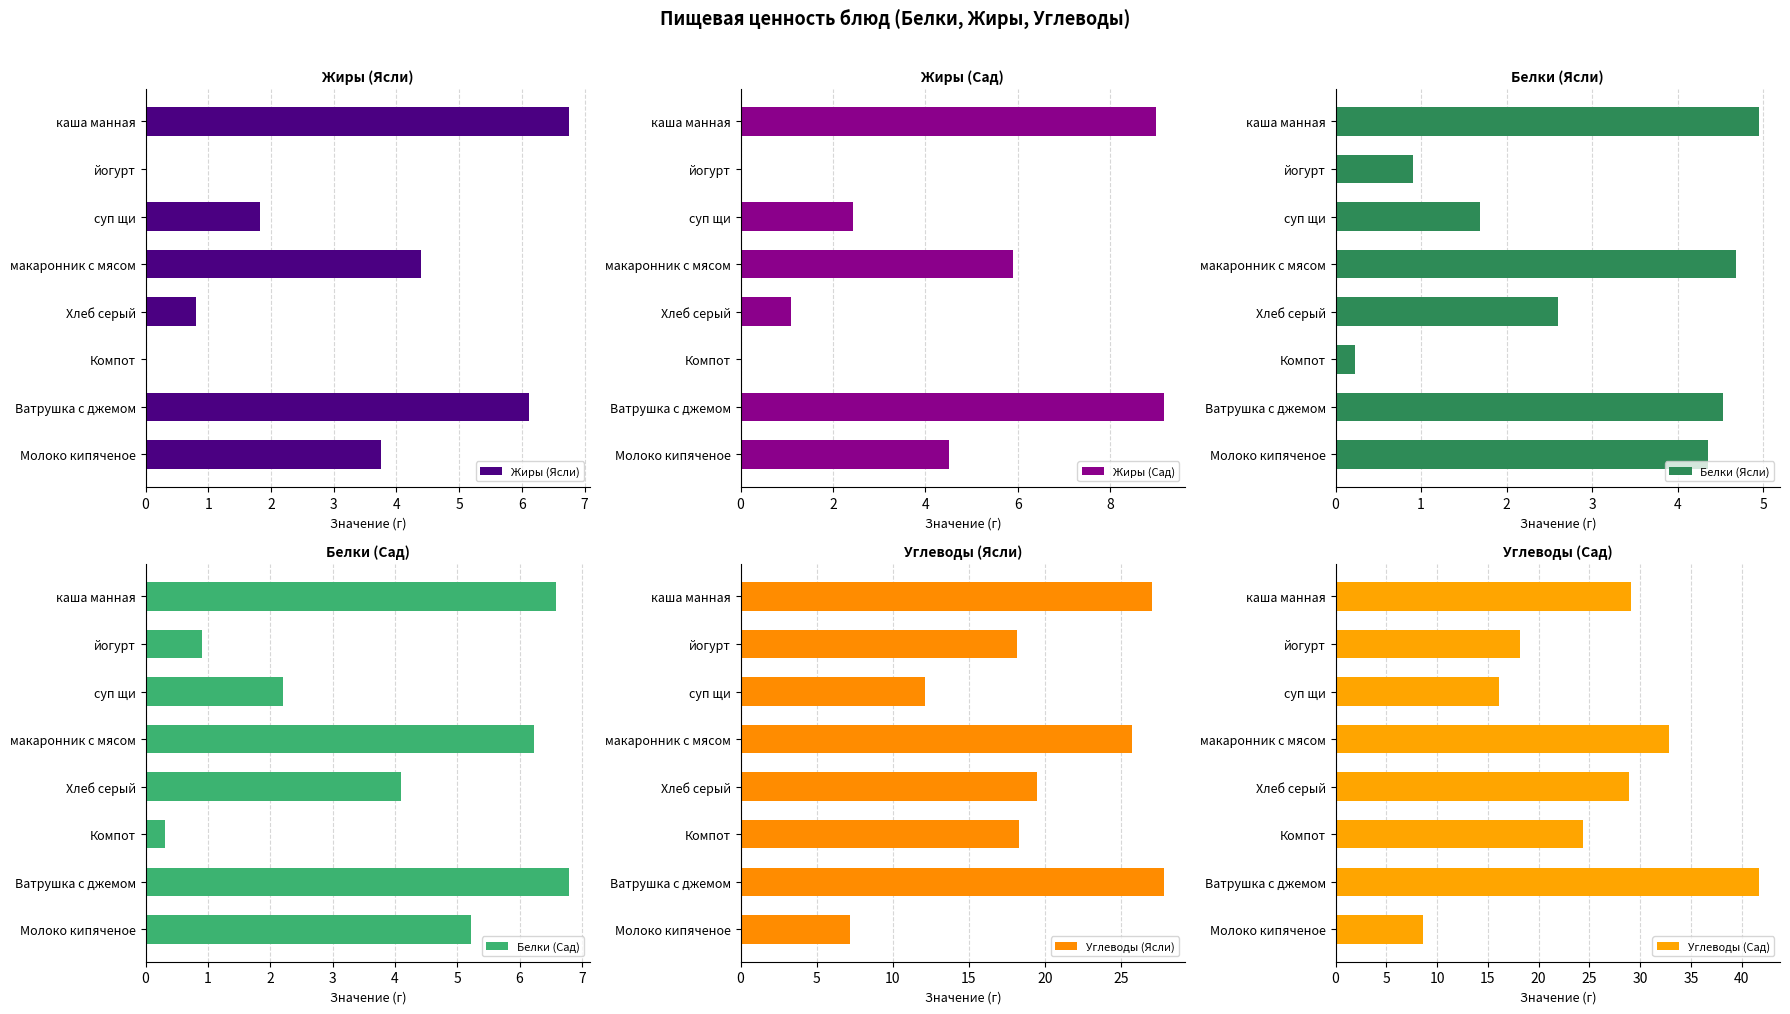

Reading left to right, list all the values displayed in this chart.

Жиры (Ясли): 6.8	0.0	1.8	4.4	0.8	0.0	6.1	3.8
Жиры (Сад): 9.0	0.0	2.4	5.9	1.1	0.0	9.2	4.5
Белки (Ясли): 5.0	0.9	1.7	4.7	2.6	0.2	4.5	4.3
Белки (Сад): 6.6	0.9	2.2	6.2	4.1	0.3	6.8	5.2
Углеводы (Ясли): 27.0	18.1	12.1	25.7	19.5	18.3	27.8	7.2
Углеводы (Сад): 29.1	18.1	16.1	32.8	28.9	24.4	41.7	8.6